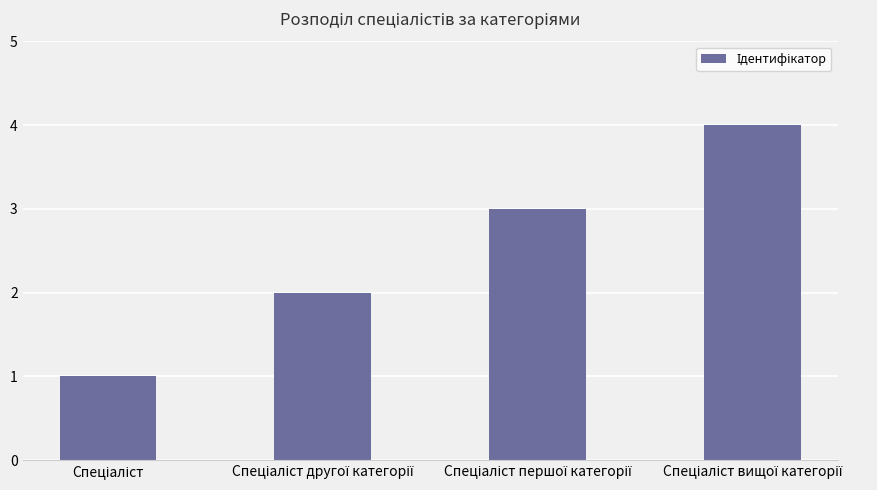

What is the sum of all values?

10